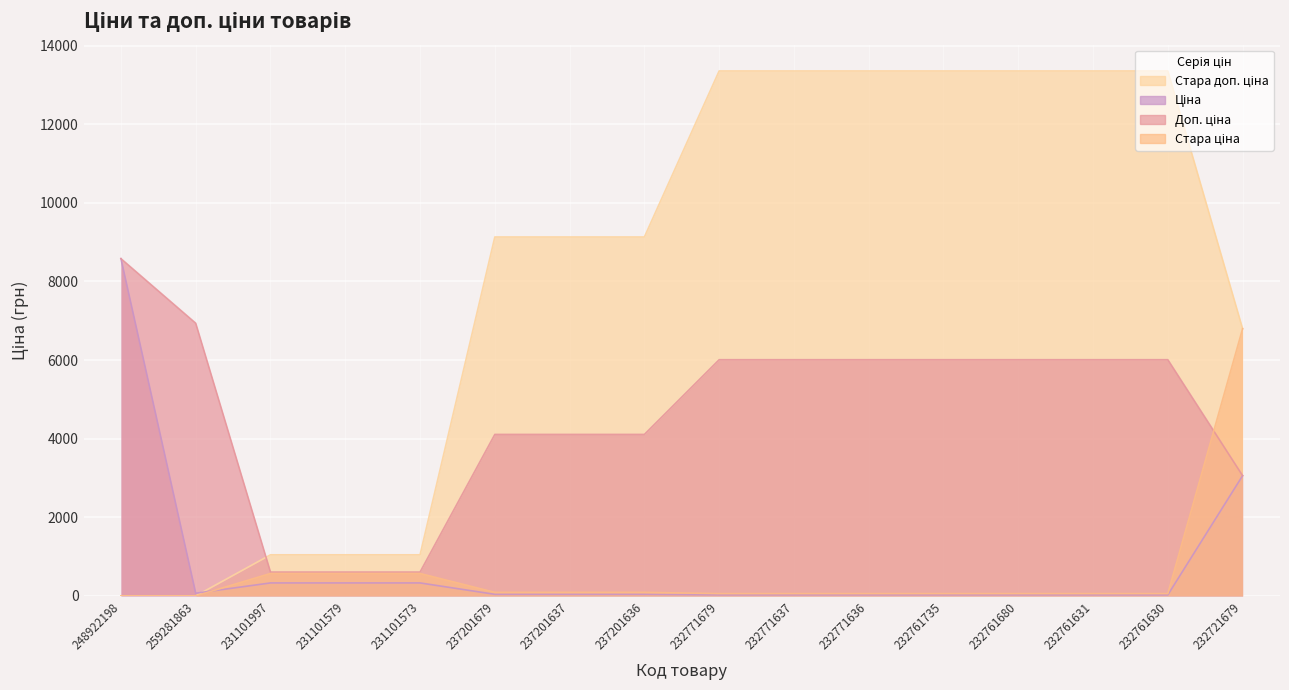

True or false: Стара доп. ціна and Доп. ціна cross at least once.

True